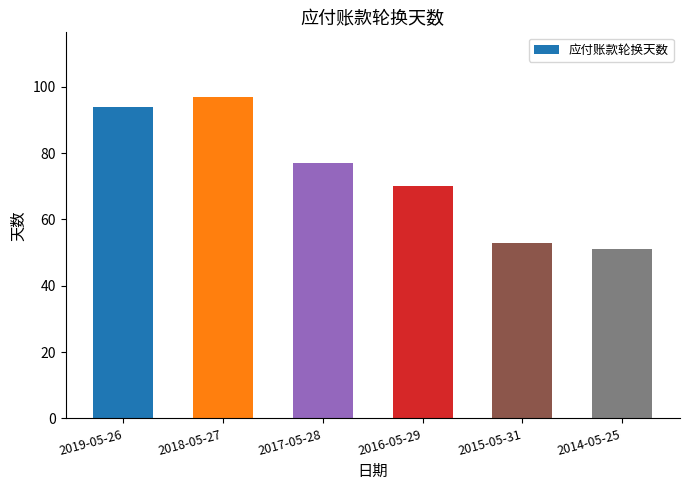

Reading left to right, extract all data points from this chart.

2019-05-26=94	2018-05-27=97	2017-05-28=77	2016-05-29=70	2015-05-31=53	2014-05-25=51